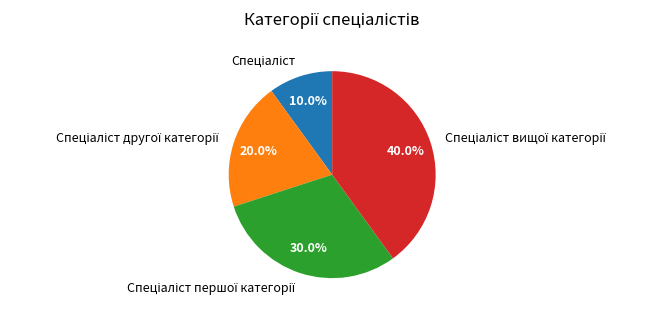

Is there a majority slice in this chart?

No